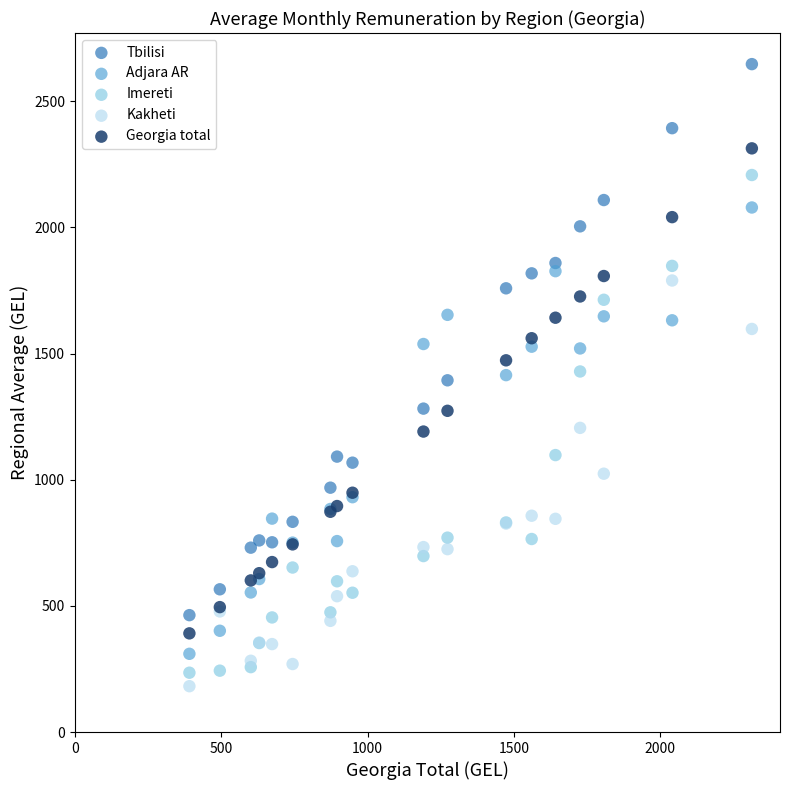

Which series has the largest Y range (max minus min)?

Tbilisi